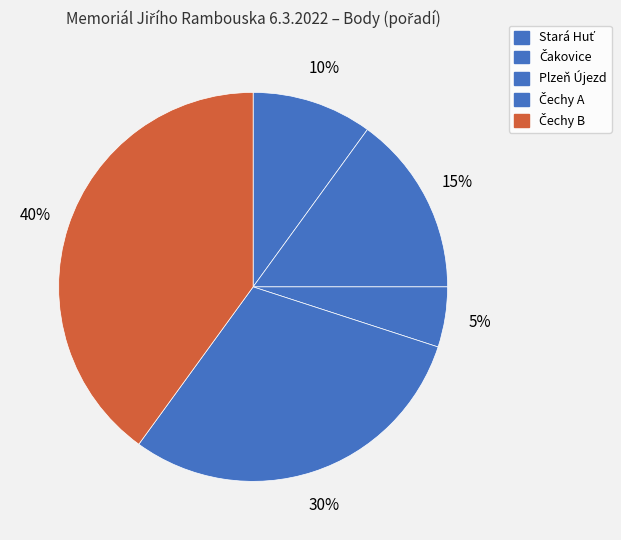

What percentage do Stará Huť and Plzeň Újezd together represent?

15.0%